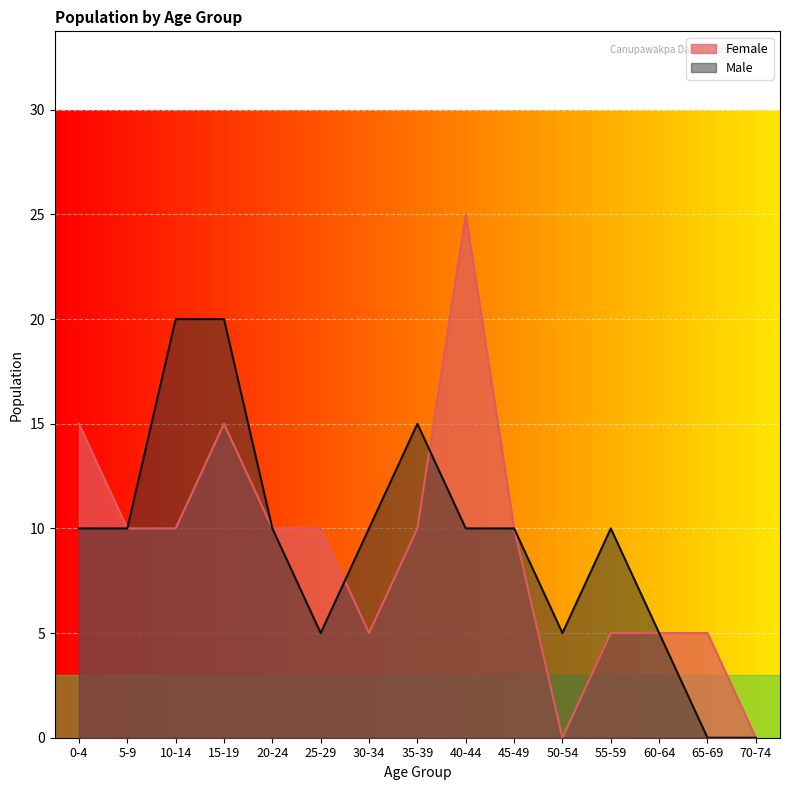

At which category is the sum across all series the highest?

15-19